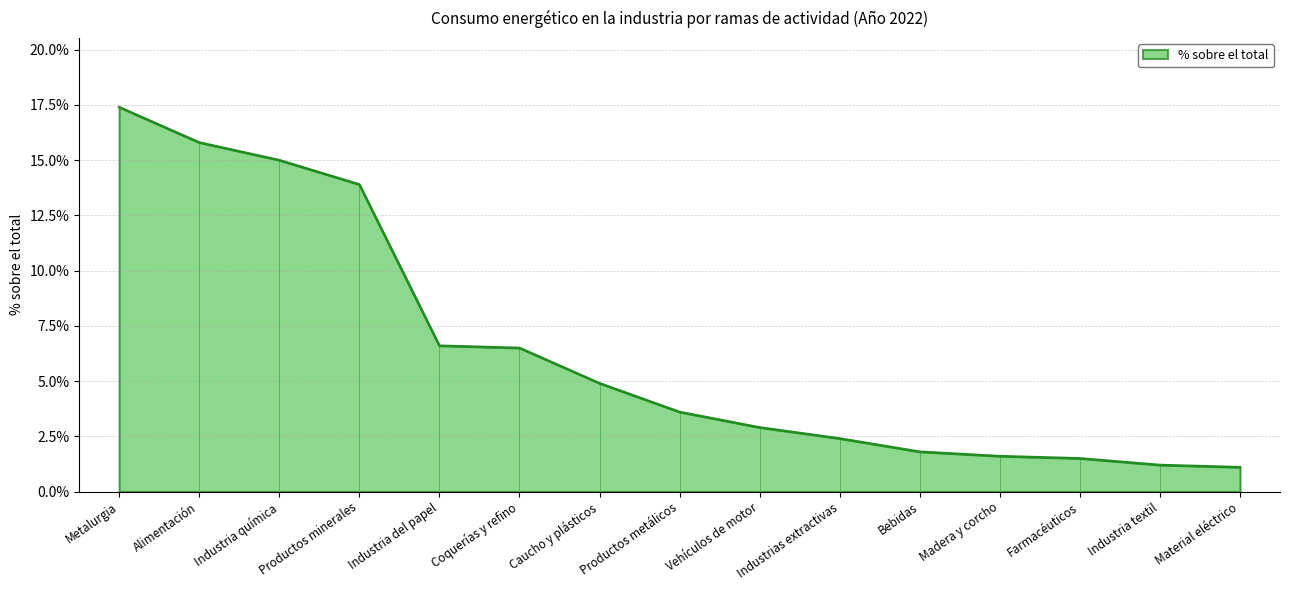

What value does the data have at Material eléctrico?

1.1